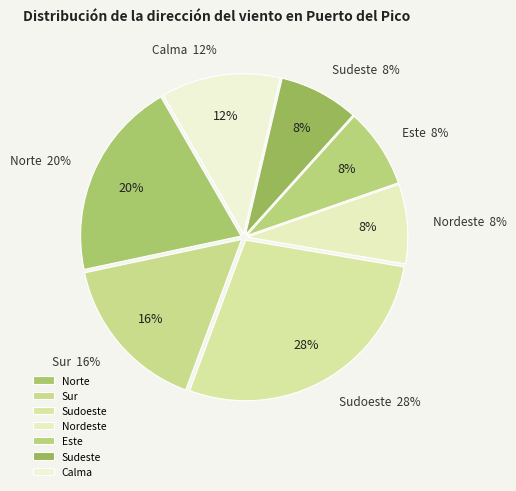

What percentage do Sudeste and Norte together represent?

28.0%